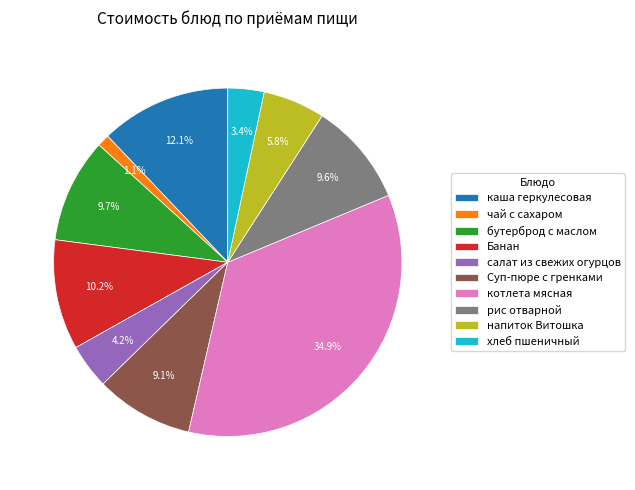

What percentage is the бутерброд с маслом slice, to the nearest percent?

10%